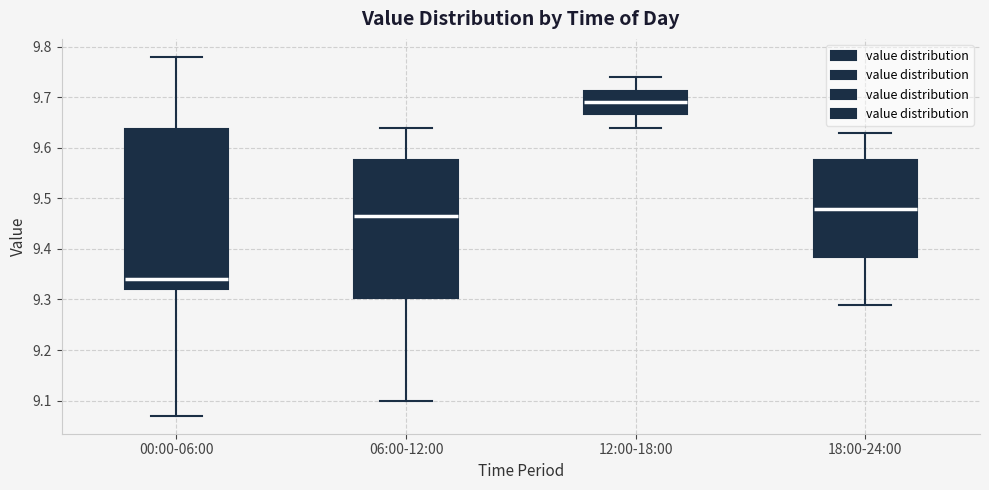

Where is the upper edge of the box for 06:00-12:00 on the y-axis? The values are not printed on the chart, so give them approximately, as read against the axis.

9.58